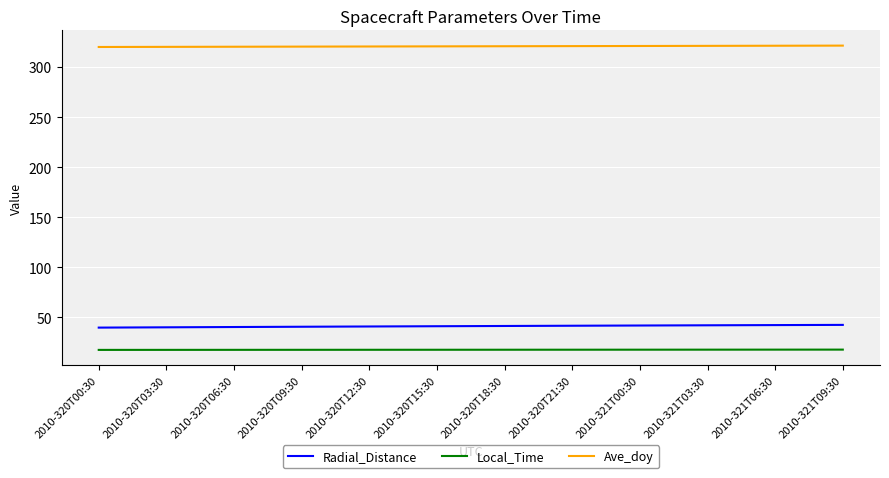

What is the difference between the second highest and minimum values in the Ave_doy series?

1.3